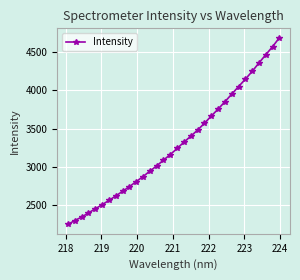

What is the greatest value displayed?

4680.9